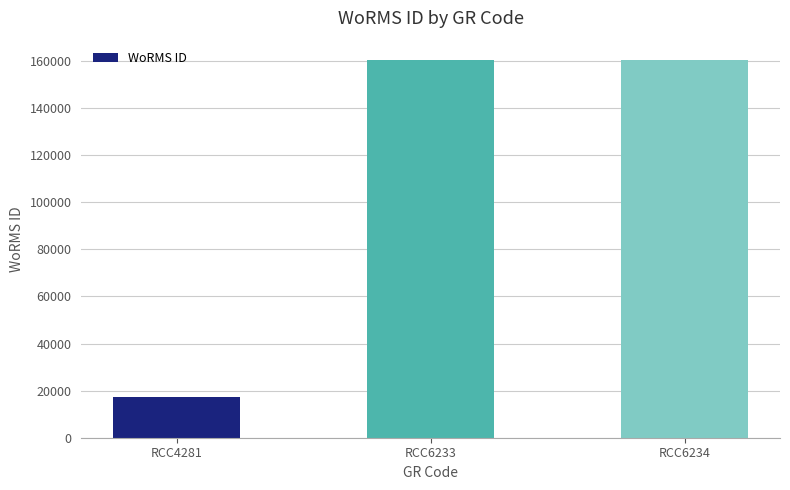

What is the change in value from RCC4281 to RCC6234?

+143266